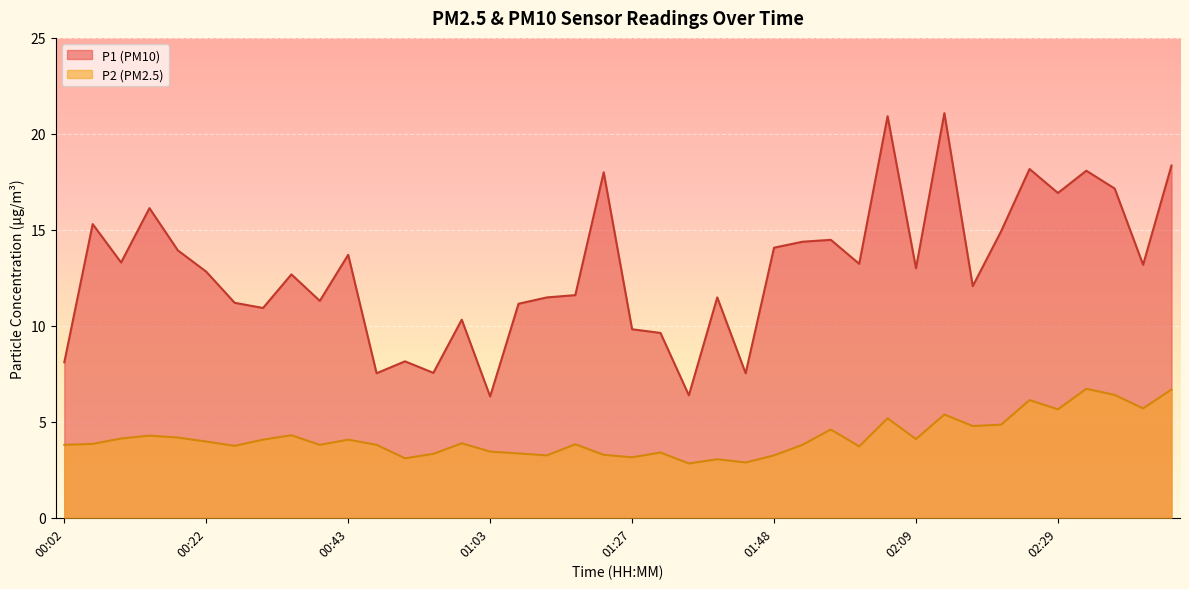

Which series has the largest range (max minus min)?

P1 (PM10)